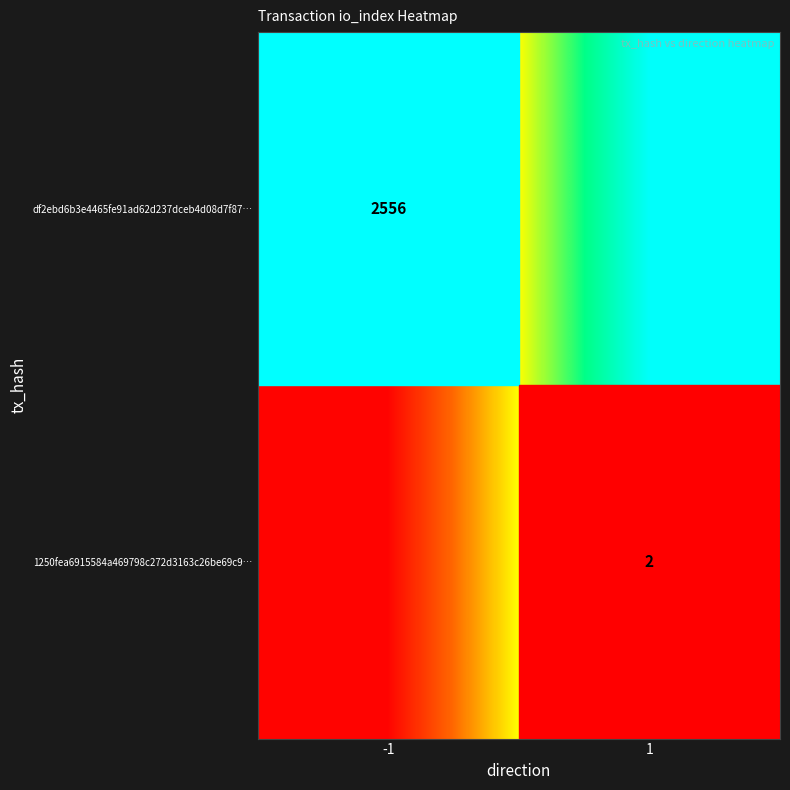

Where is df2ebd6b3e4465fe91ad62d237dceb4d08d7f87… nearest to the value 0?

-1